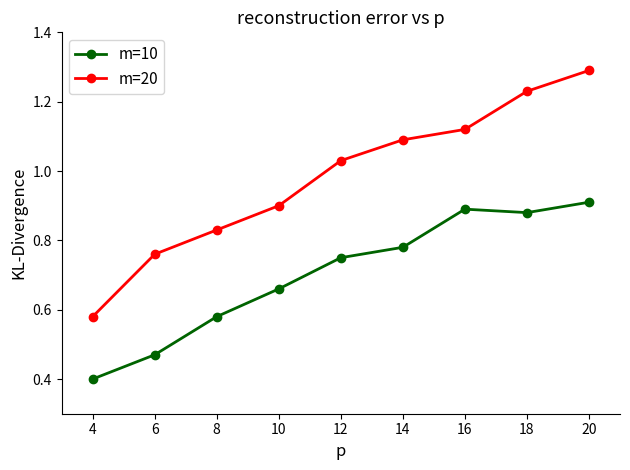

Which label corresponds to the smallest value in the chart?

4